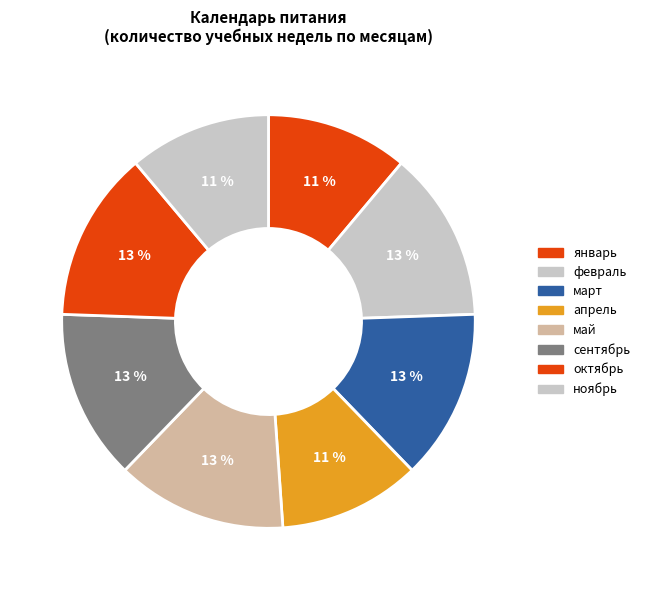

What portion of the pie excludes май?

86.7%